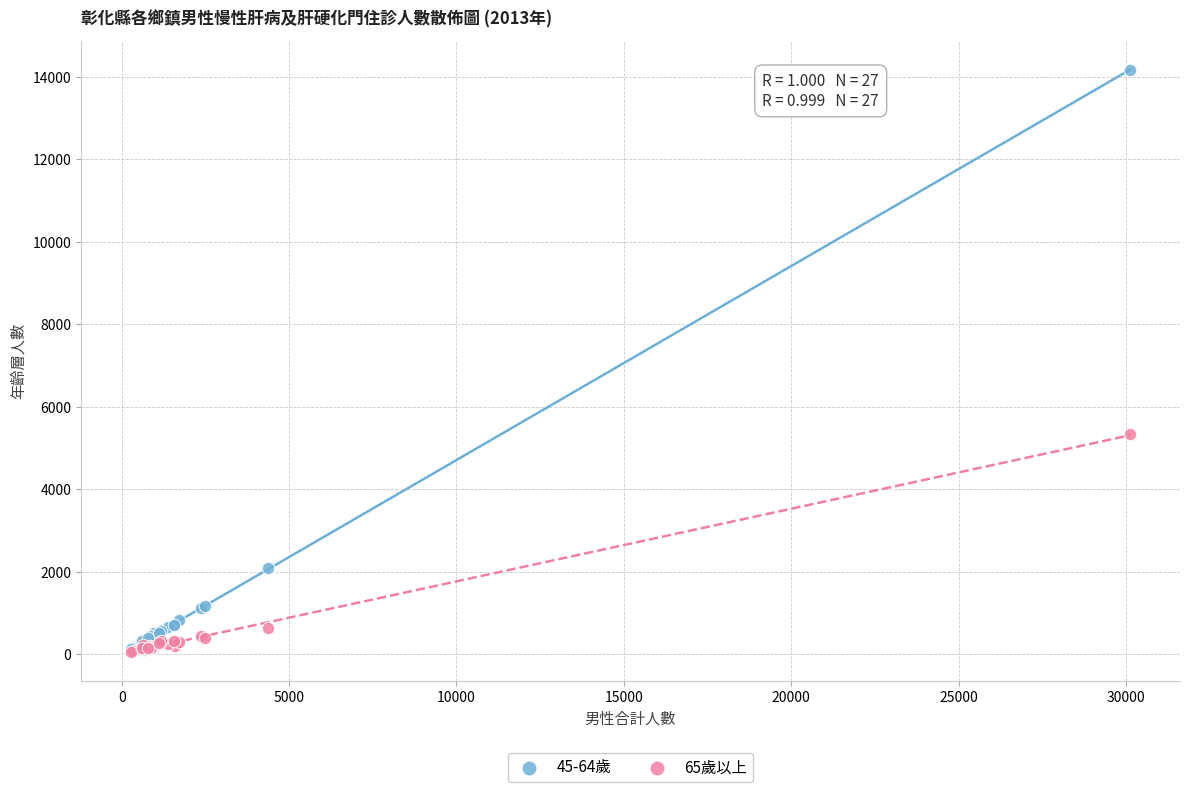

Across all series, what Y value is closest to 7111?

5327